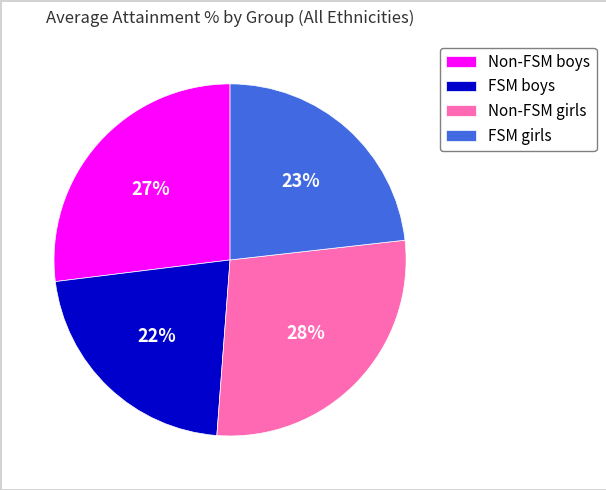

What percentage is the Non-FSM girls slice, to the nearest percent?

28%